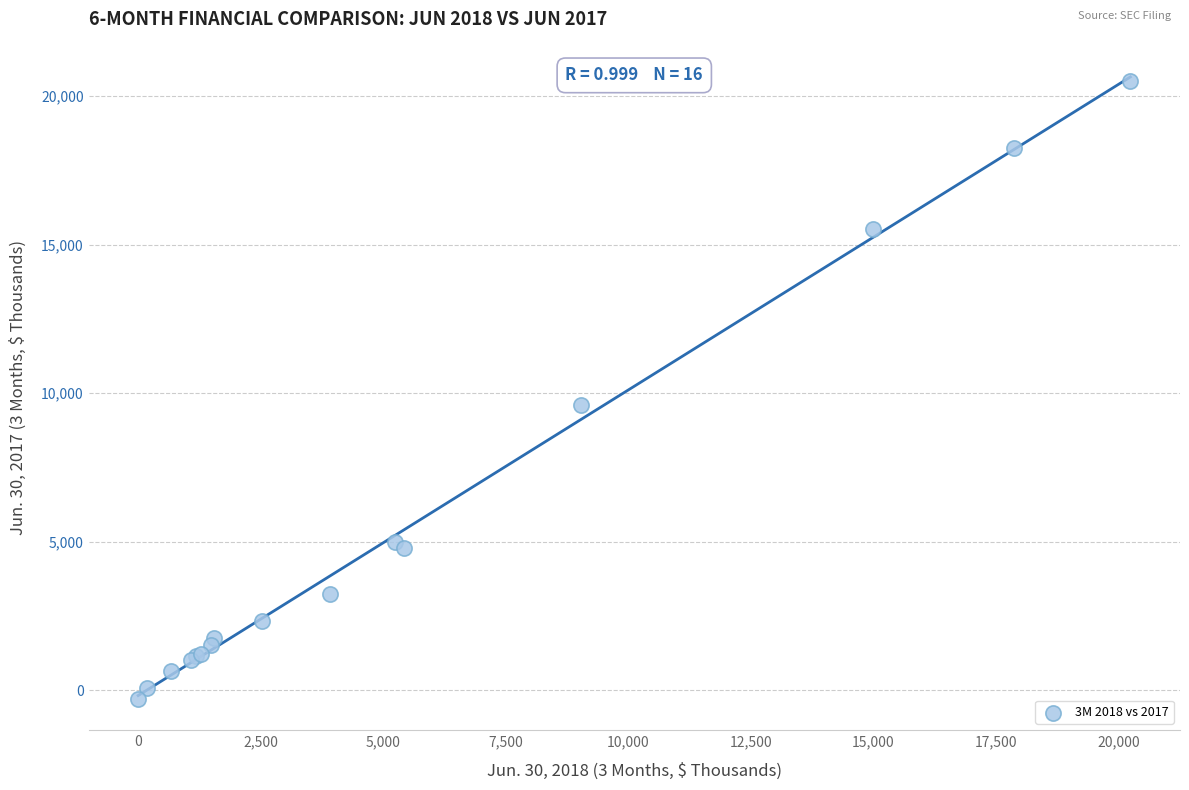

What Y value in the scatter plot is closest to 10106?

9588